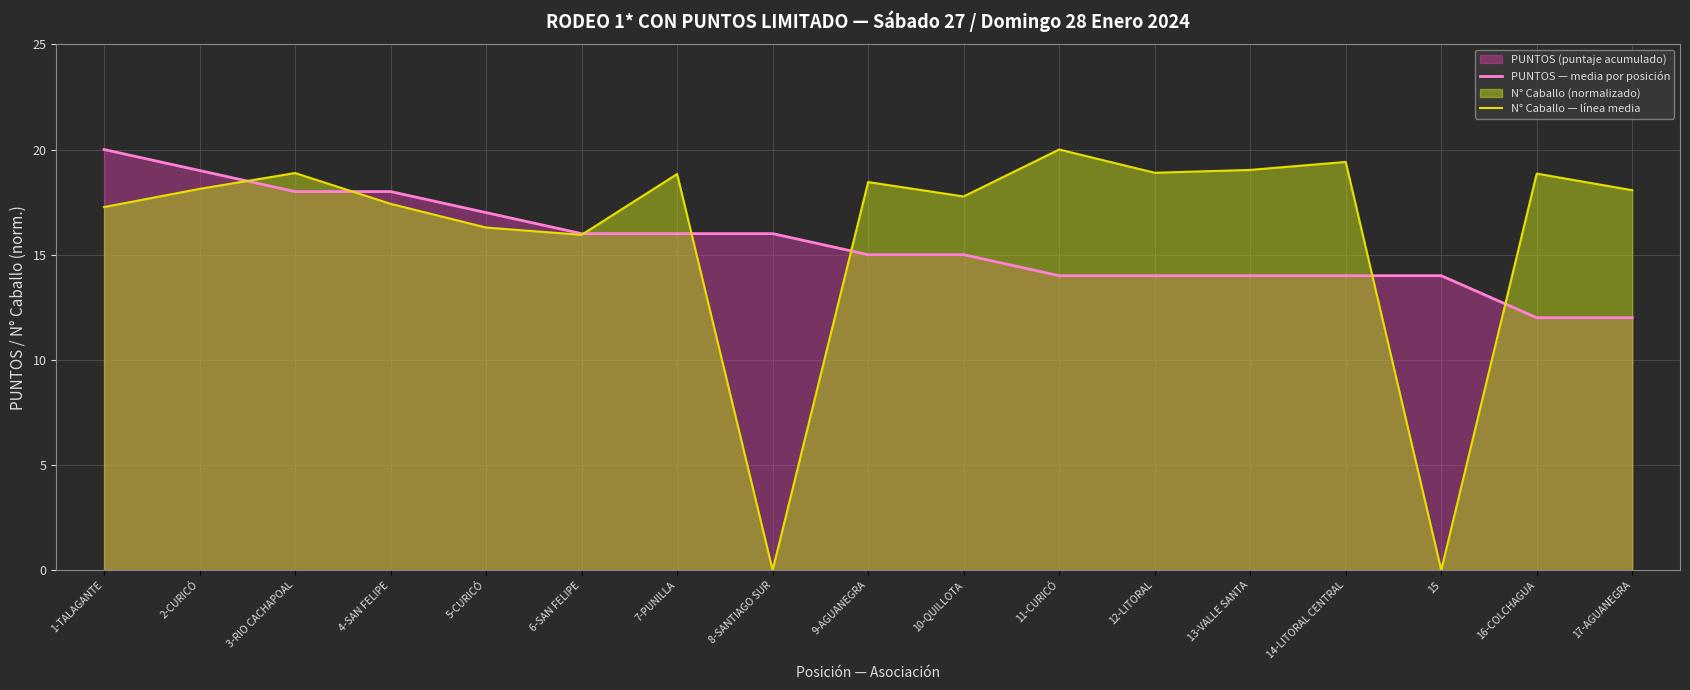

What is the average value of the PUNTOS — media por posición series?

15.5